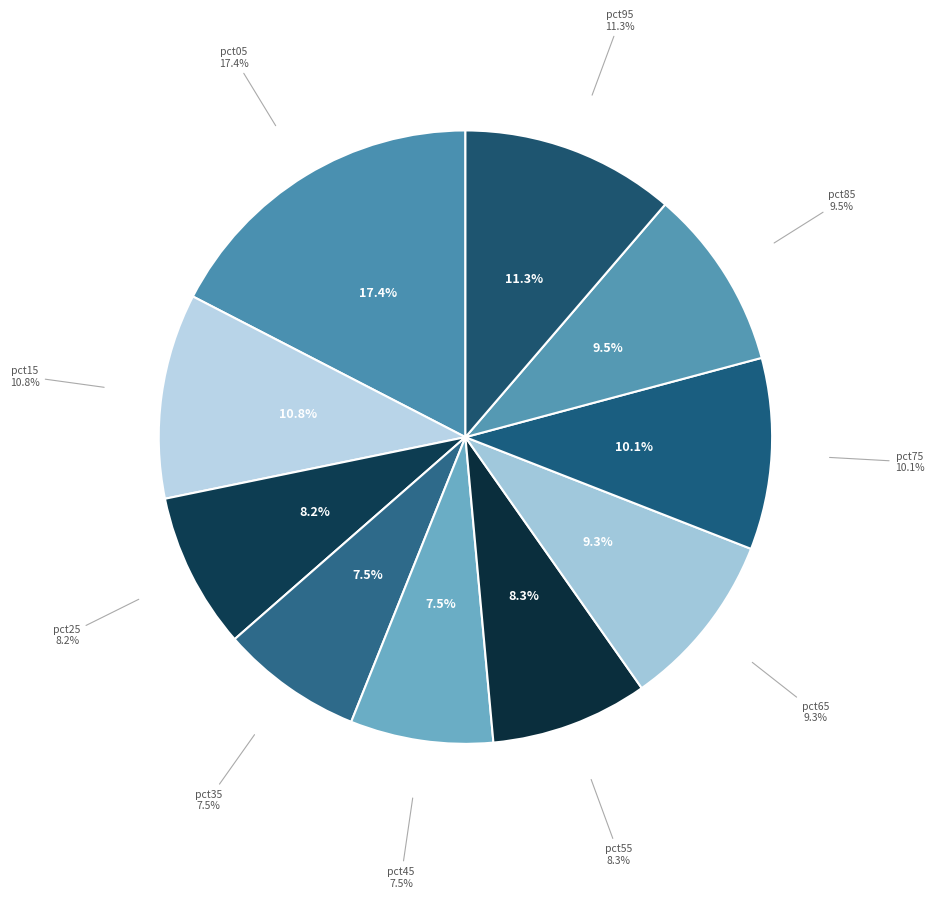

Which category has the smallest portion of the pie?

pct35